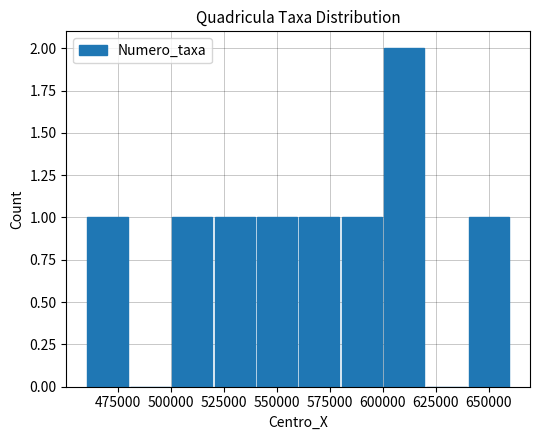

How many series are shown in this chart?

1